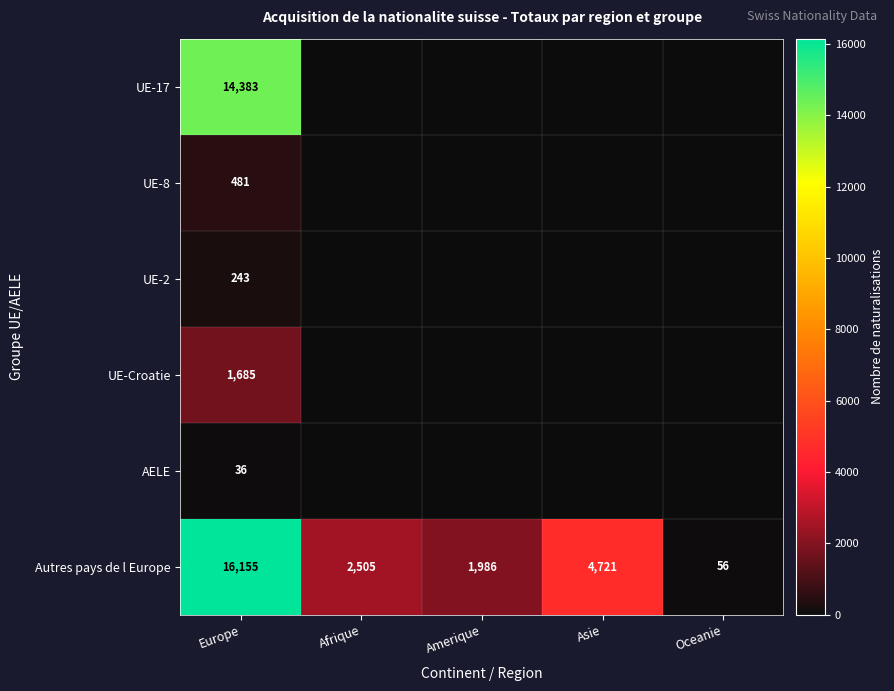

What is the average value of the Autres pays de l Europe series?

5085